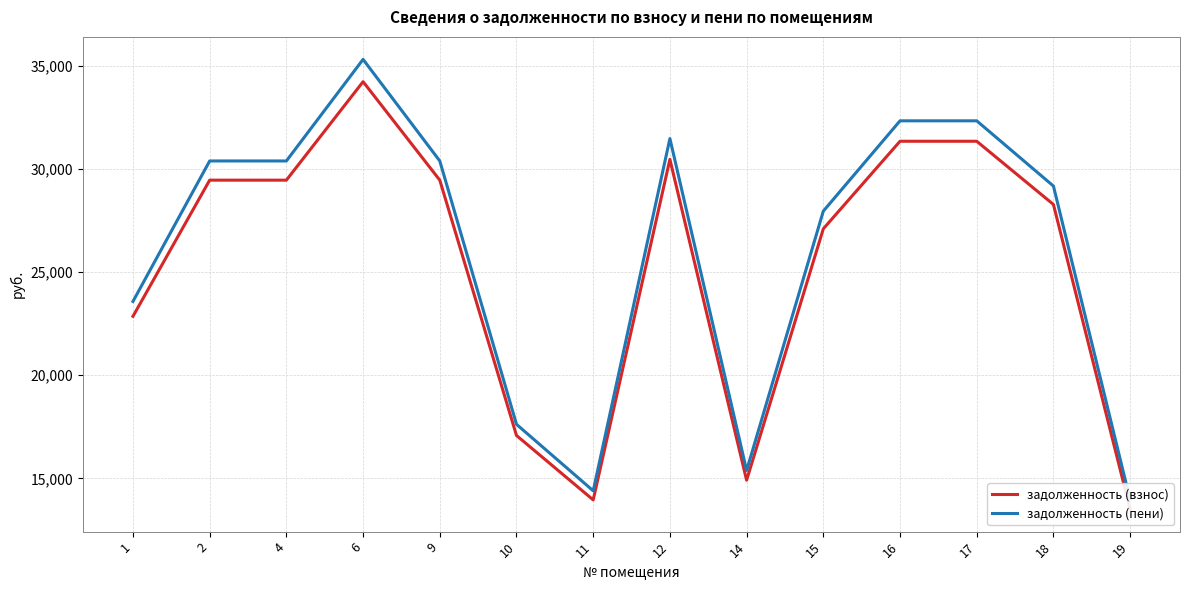

What is the value of the задолженность (взнос) point at the 6th from the left?

17079.8